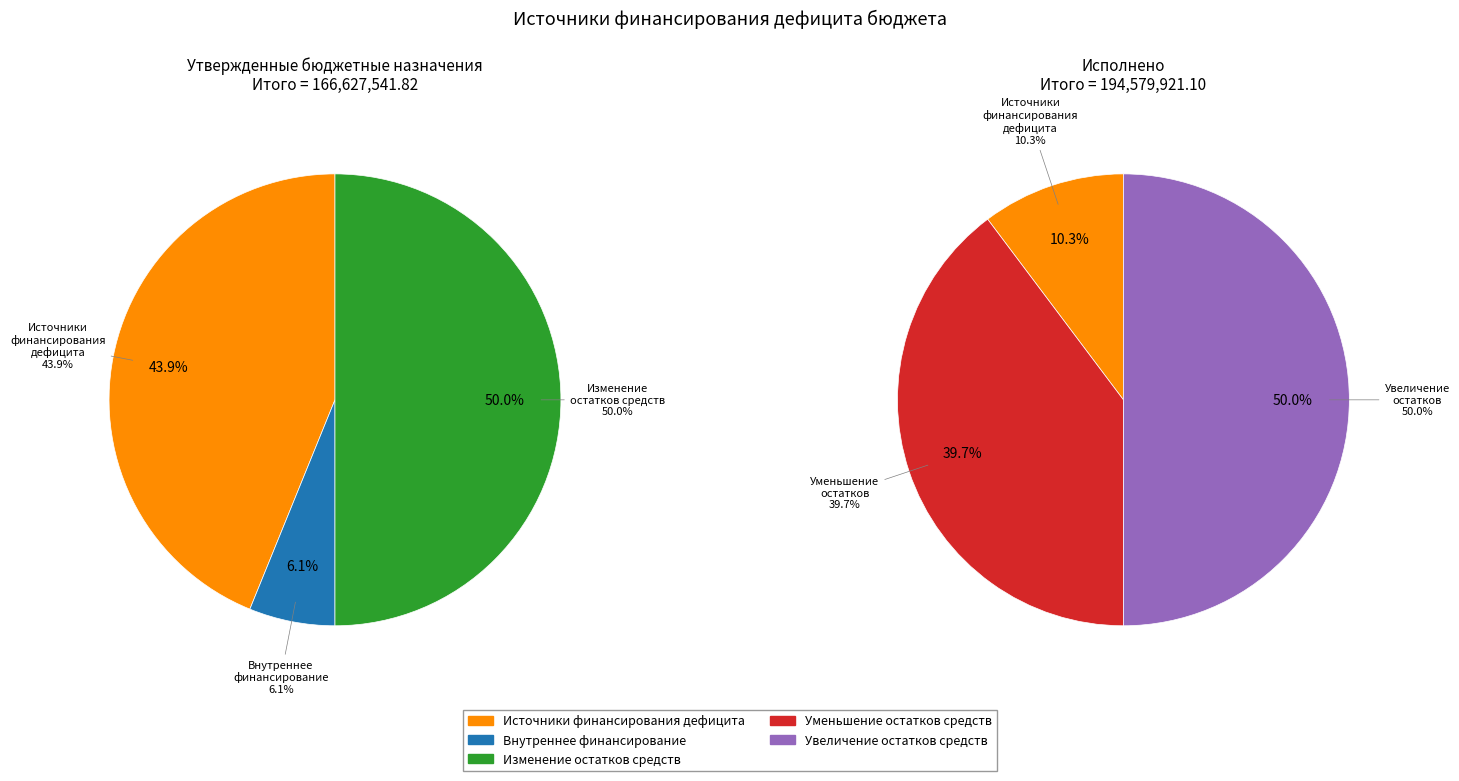

The увеличение остатков средств, всего slice represents 29% of the pie. True or false?

False